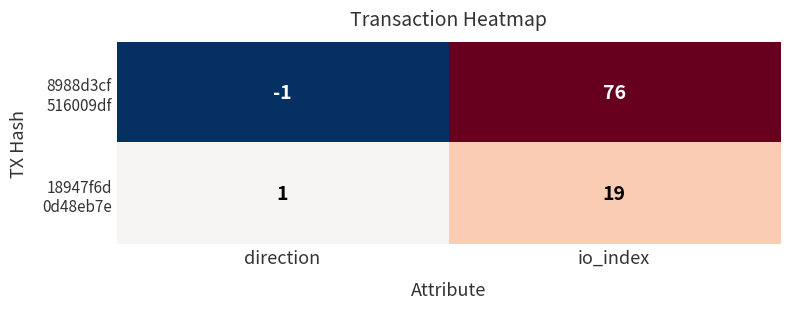

At which category is the sum across all series the highest?

io_index